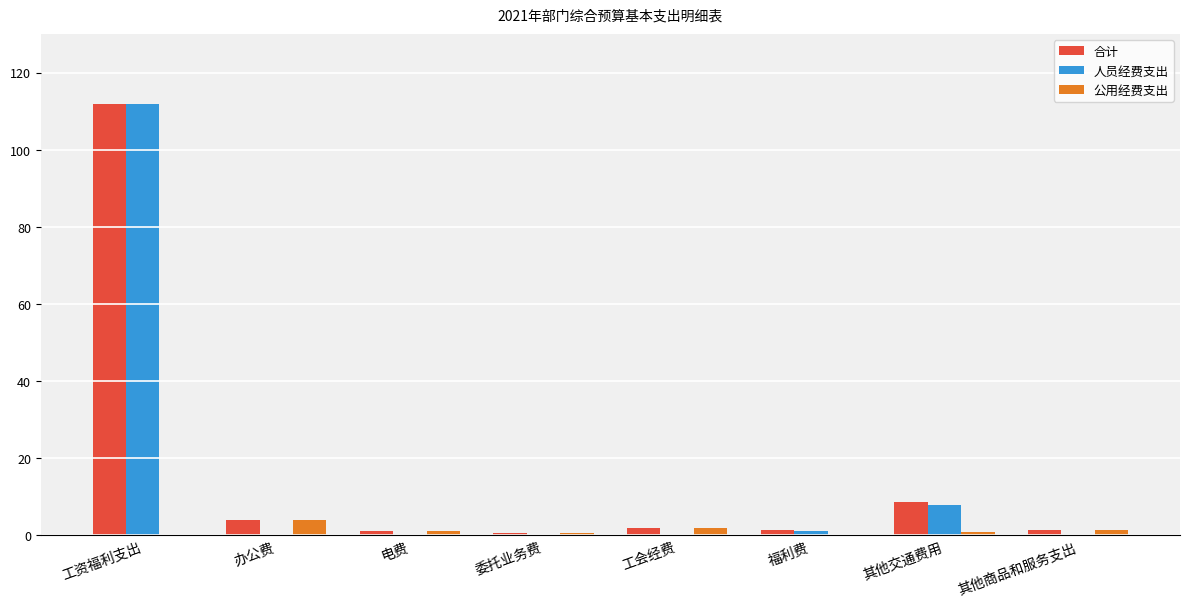

What is the difference between the 公用经费支出 values at 电费 and 工资福利支出?

1.0